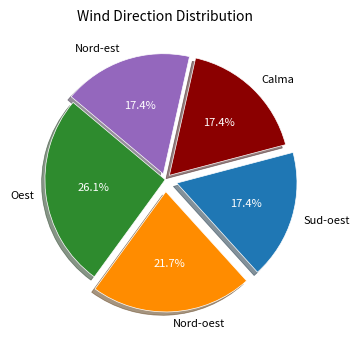

The Sud-oest slice represents 31% of the pie. True or false?

False